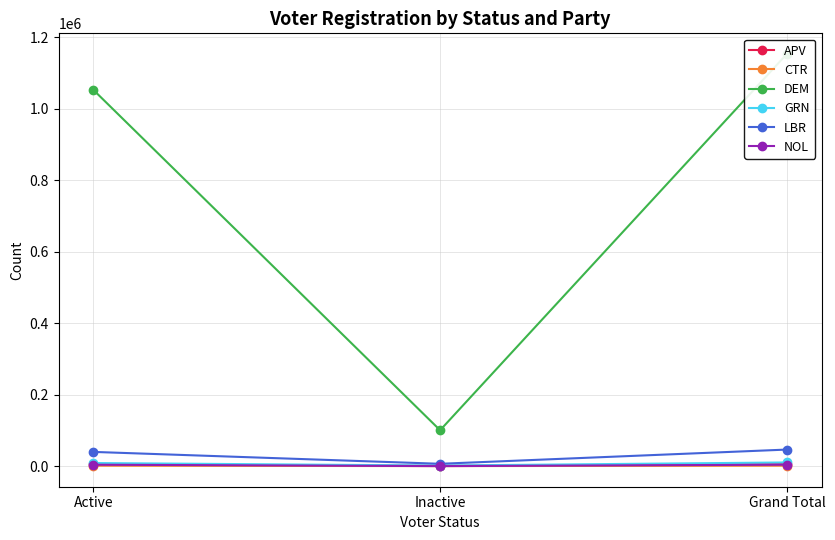

Which series has the largest total across all categories?

DEM